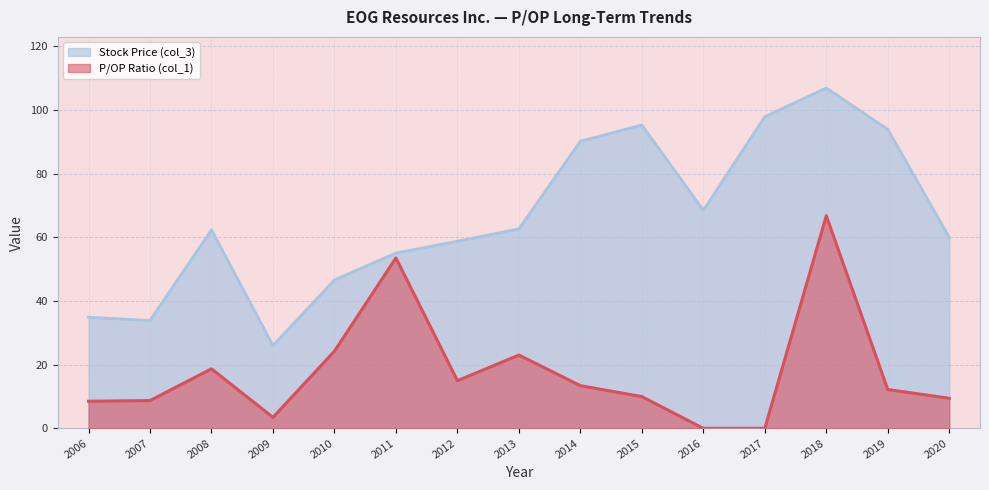

The value of P/OP Ratio (col_1) at 2011 is 14.2. True or false?

False